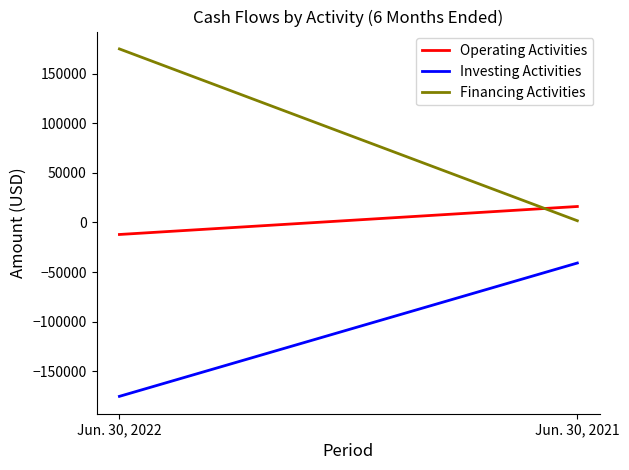

Reading right to left, list all the values displayed in this chart.

Operating Activities: 16068	-12161
Investing Activities: -40937	-175371
Financing Activities: 1700	174947